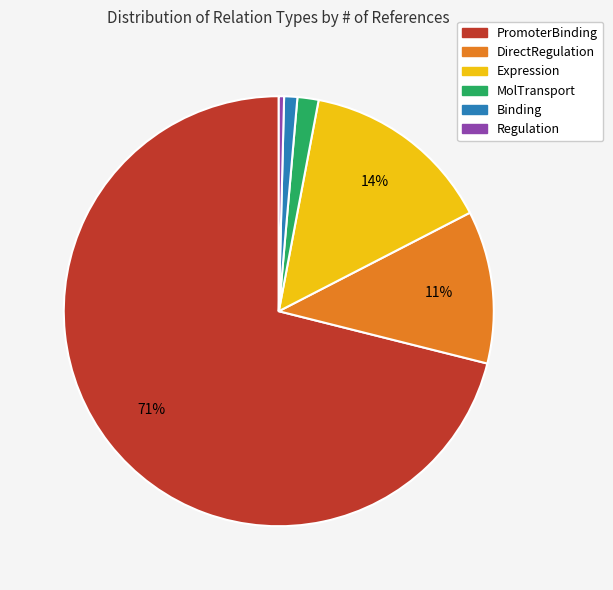

To the nearest percent, what percentage of the pie is DirectRegulation?

11%